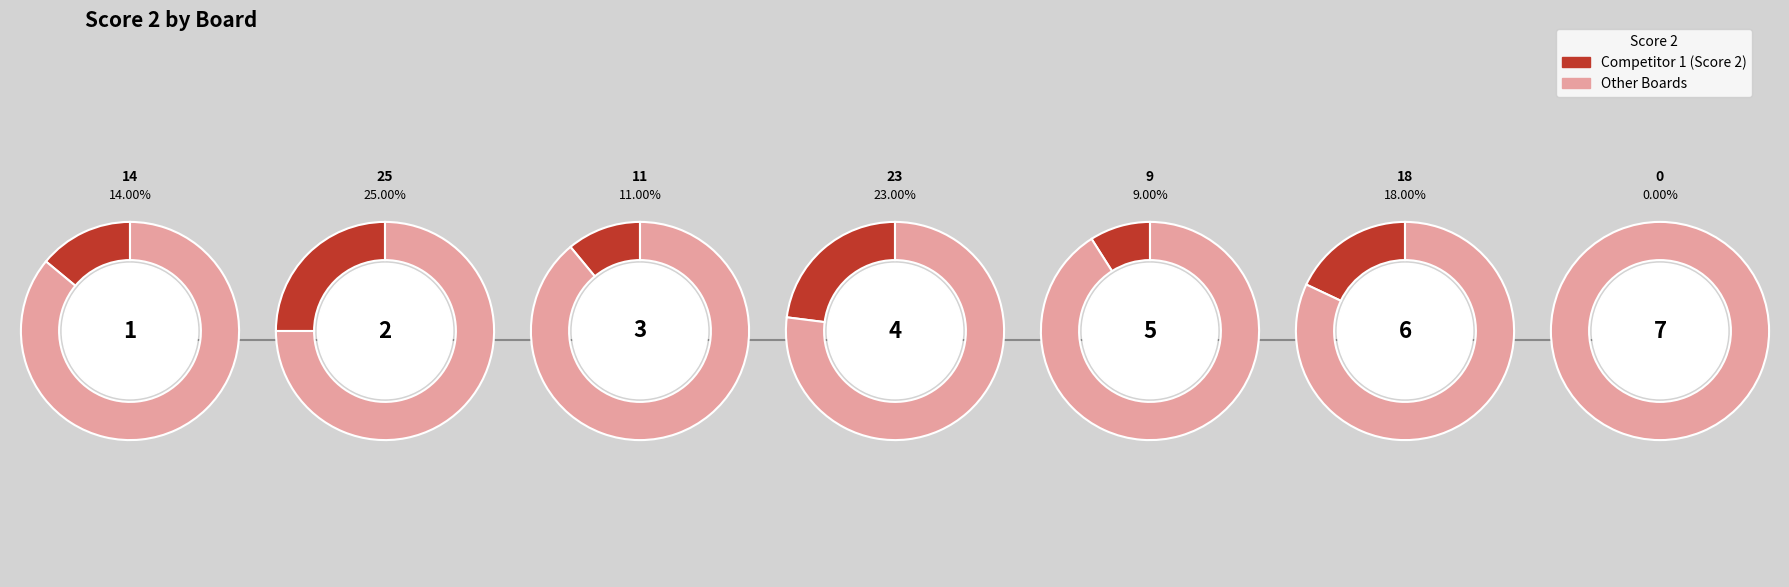

Is it true that 6 is 9% of the pie?

False